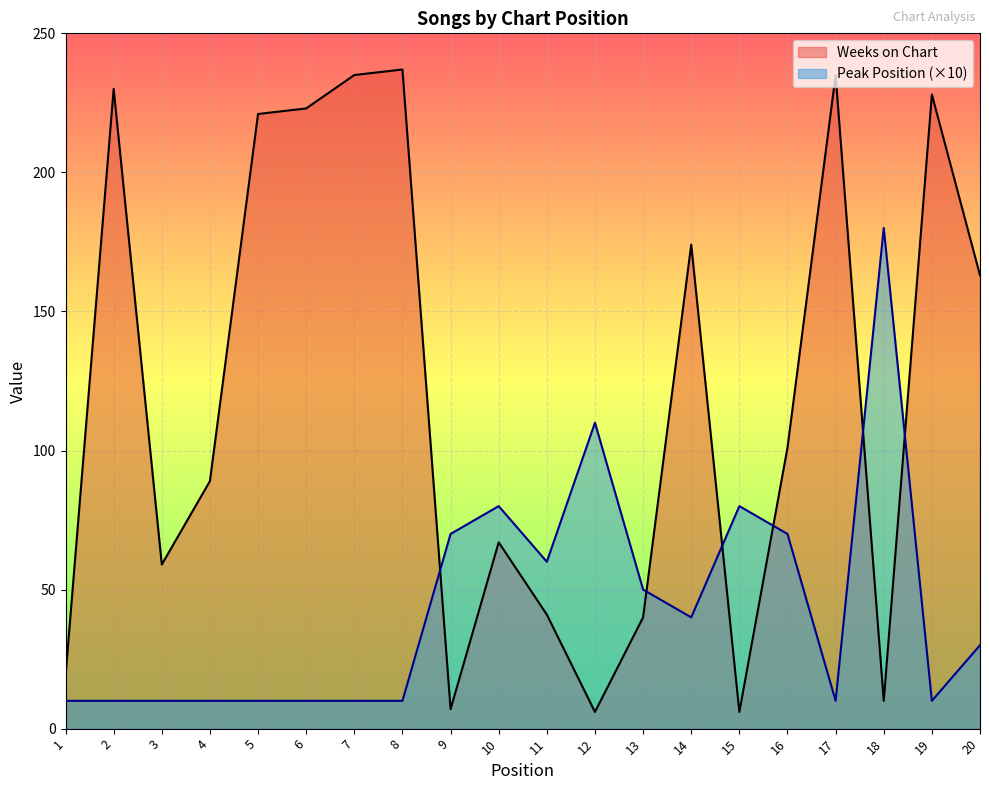

How many values in the Peak Position series exceed 30?

9